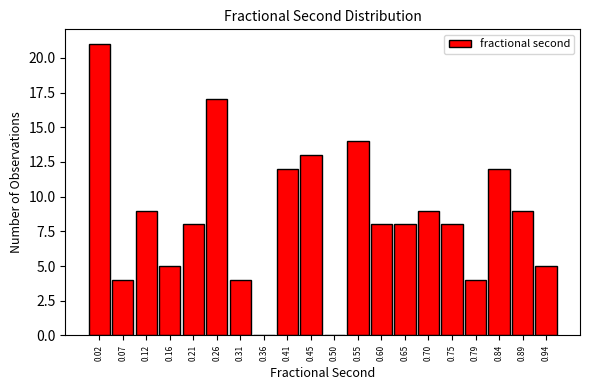

Reading right to left, what are all the values shown in this chart?

0.94=5	0.89=9	0.84=12	0.79=4	0.75=8	0.70=9	0.65=8	0.60=8	0.55=14	0.50=0	0.45=13	0.41=12	0.36=0	0.31=4	0.26=17	0.21=8	0.16=5	0.12=9	0.07=4	0.02=21